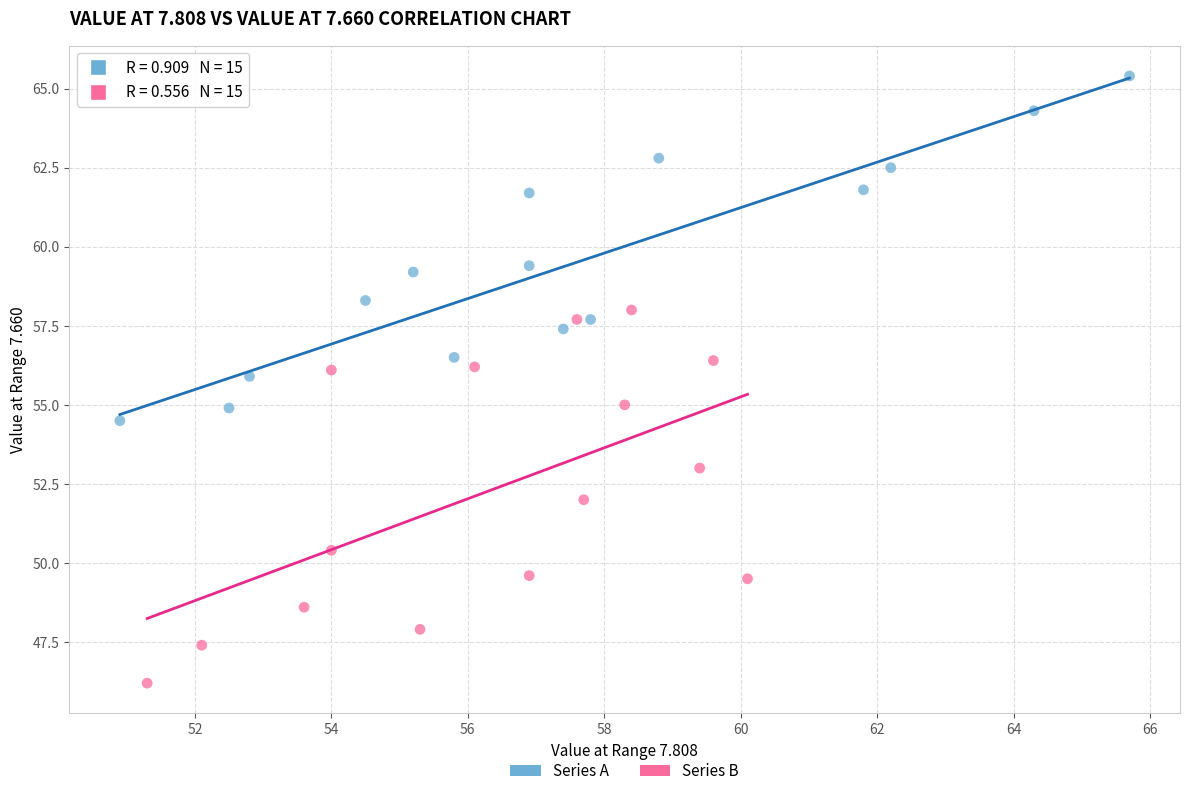

Which series contains the highest Y value?

Series A